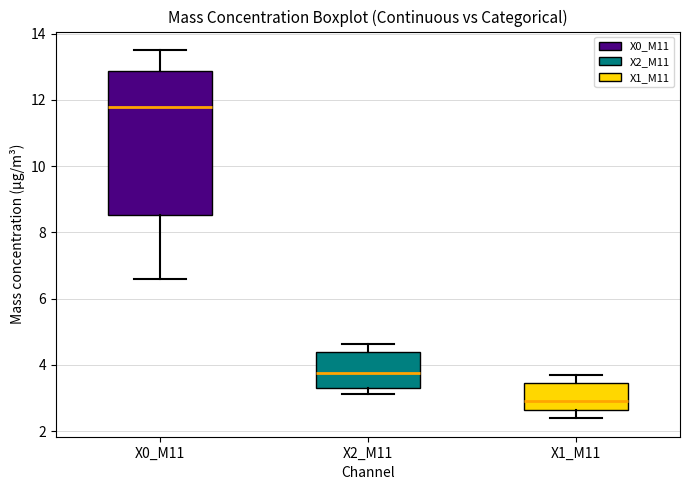

Reading left to right, read every box against the y-axis: the position of its median line, the range the box covers, and the ends of its whiskers. The values are not printed on the chart, so give them approximately, as read against the axis.

X0_M11: median 11.8, box 8.6 to 12.8, whiskers 6.6 to 13.6
X2_M11: median 3.8, box 3.2 to 4.4, whiskers 3.2 (just below the box's lower edge) to 4.6
X1_M11: median 3.0, box 2.6 to 3.4, whiskers 2.4 to 3.8